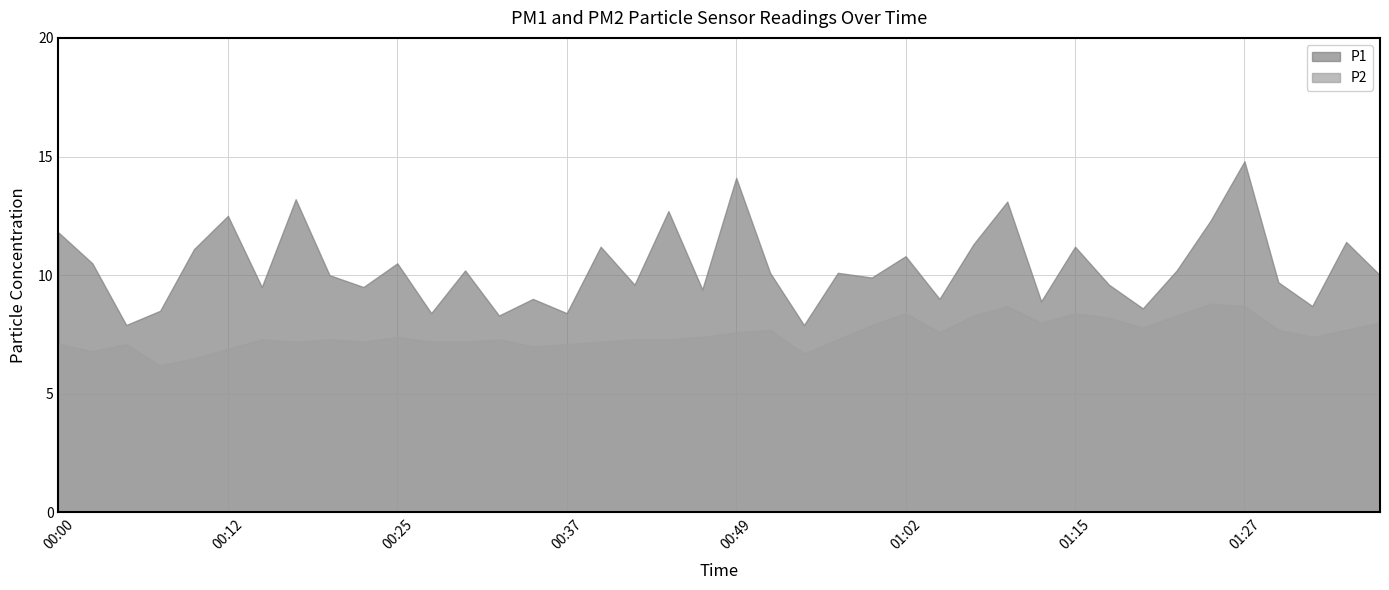

The P2 series shows 2.2 at 00:07. True or false?

False